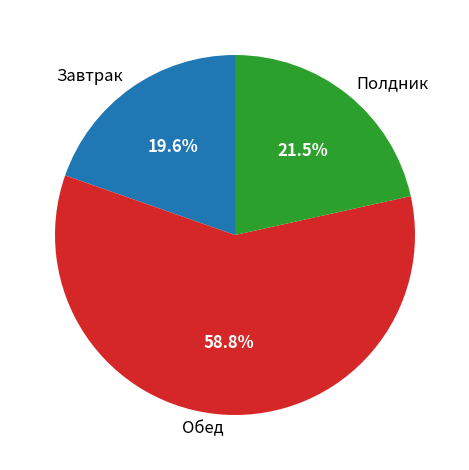

What percentage is NOT represented by Завтрак?

80.4%